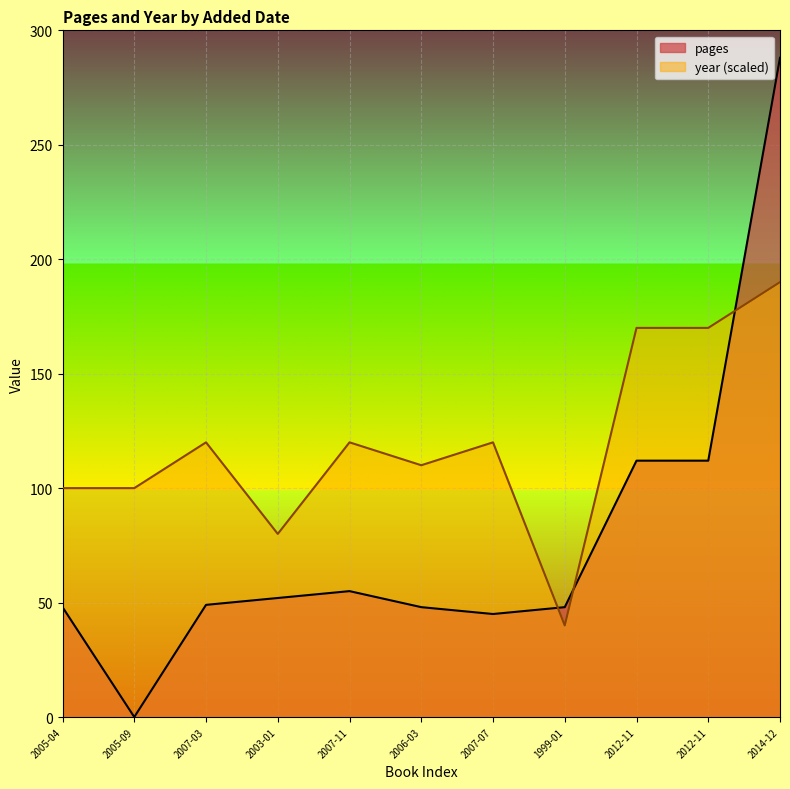

What is the difference between the maximum and minimum values in the pages series?

288